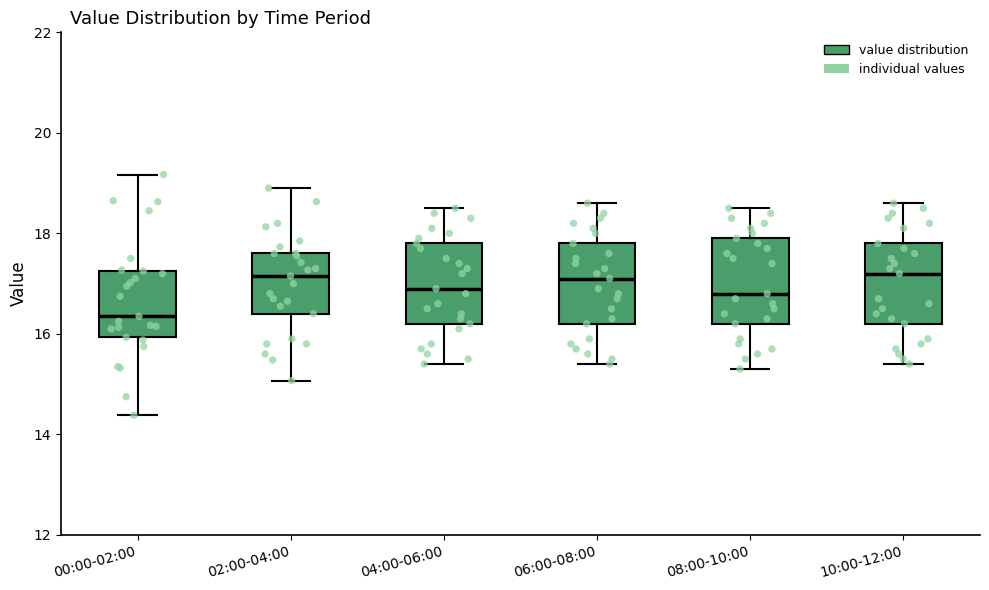

Reading left to right, transcribe this box plot: for each box, give where its median line is, the range the box spans, and where its two whiskers end, as read against the y-axis. The values are not printed on the chart, so give them approximately, as read against the axis.

00:00-02:00: median 16.4, box 16.0 to 17.2, whiskers 14.4 to 19.2
02:00-04:00: median 17.2, box 16.4 to 17.6, whiskers 15.0 to 19.0
04:00-06:00: median 17.0, box 16.2 to 17.8, whiskers 15.4 to 18.6
06:00-08:00: median 17.2, box 16.2 to 17.8, whiskers 15.4 to 18.6
08:00-10:00: median 16.8, box 16.2 to 18.0, whiskers 15.4 to 18.6
10:00-12:00: median 17.2, box 16.2 to 17.8, whiskers 15.4 to 18.6